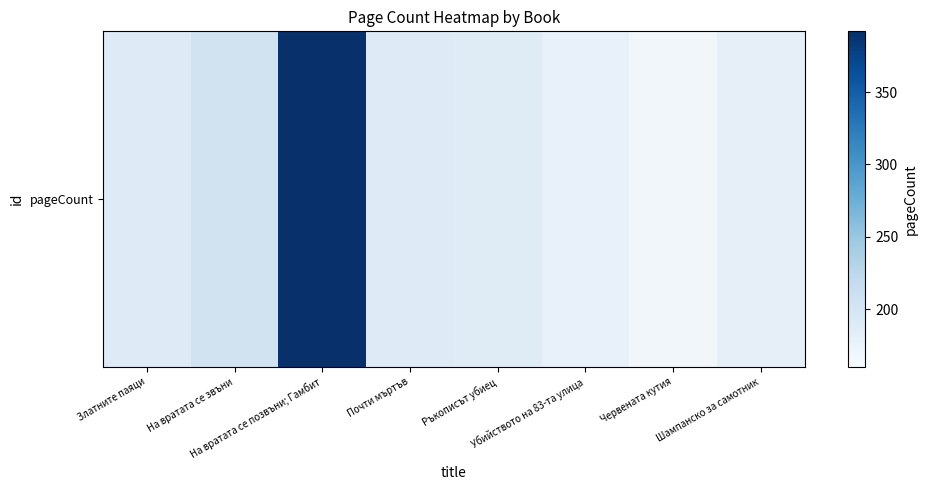

What is the ratio of the value at Ръкописът убиец to the value at Червената кутия?

1.0